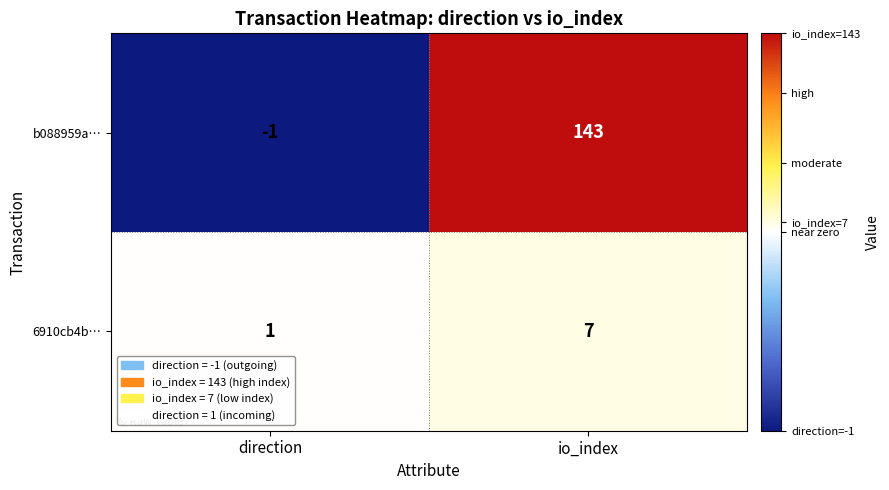

What value does the 6910cb4b… series have at io_index?

7